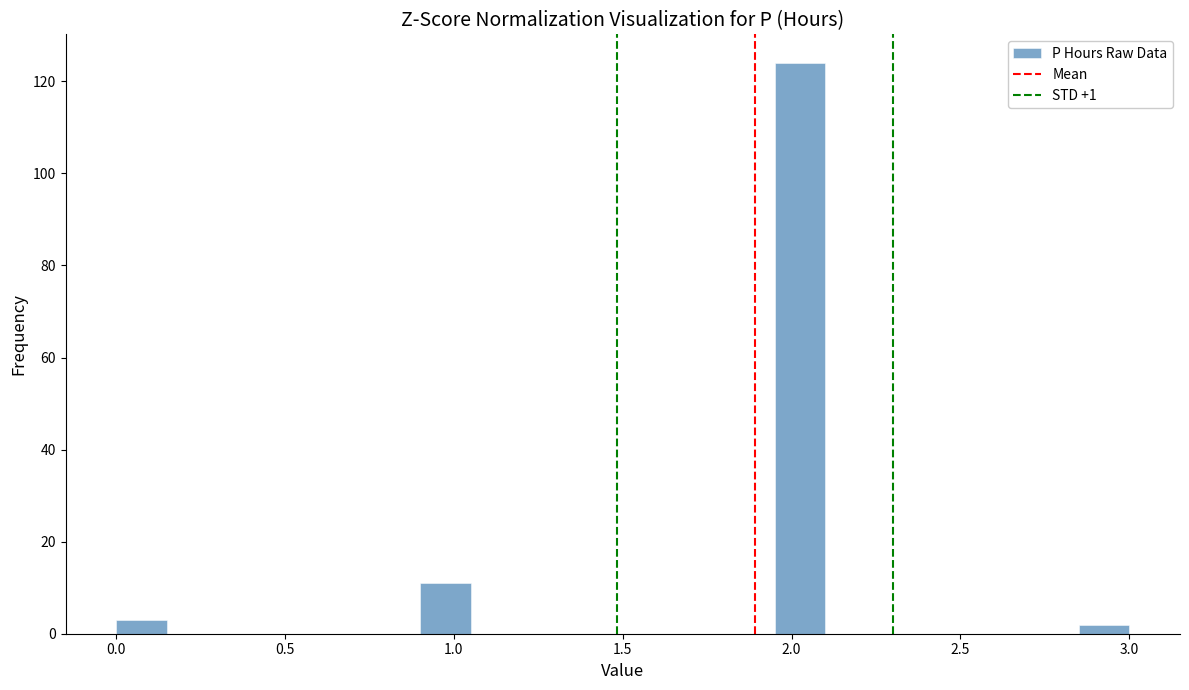

Read against the x-axis, roughly where is the centre of the tallest bar?

2.05